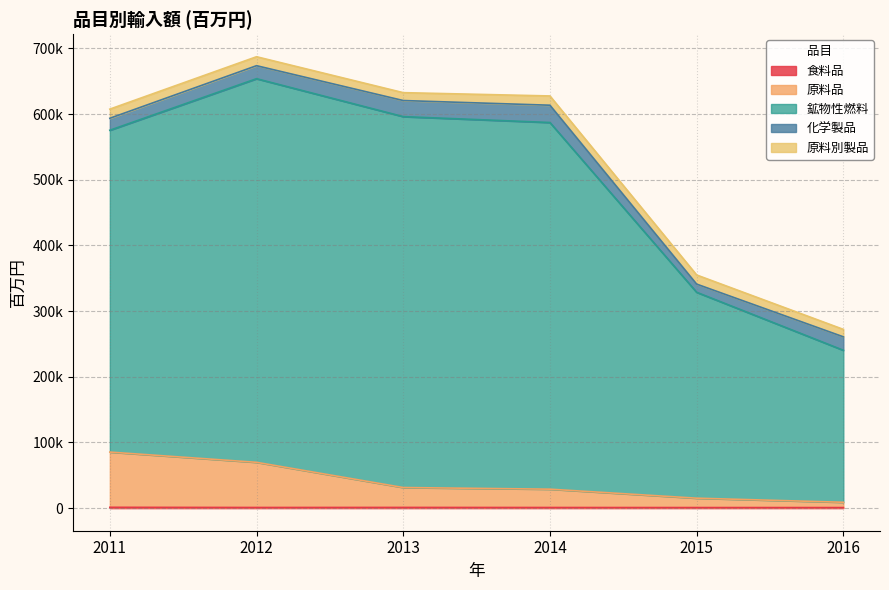

At how many categories does at least one series exceed 130985?

6